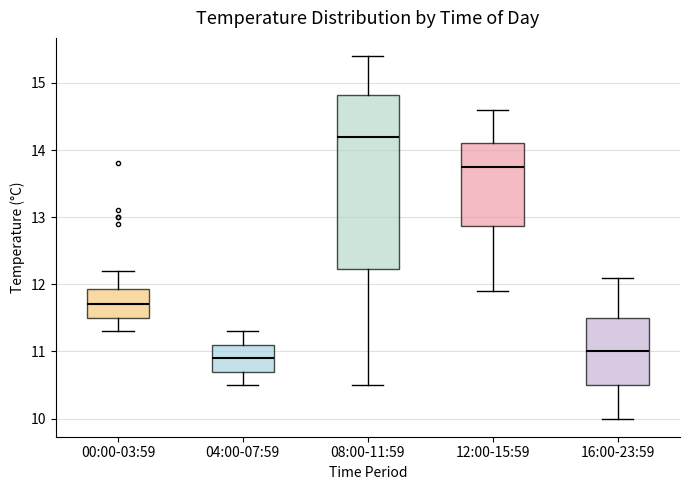

Which box is the tallest, from its lower edge to its upper edge?

08:00-11:59